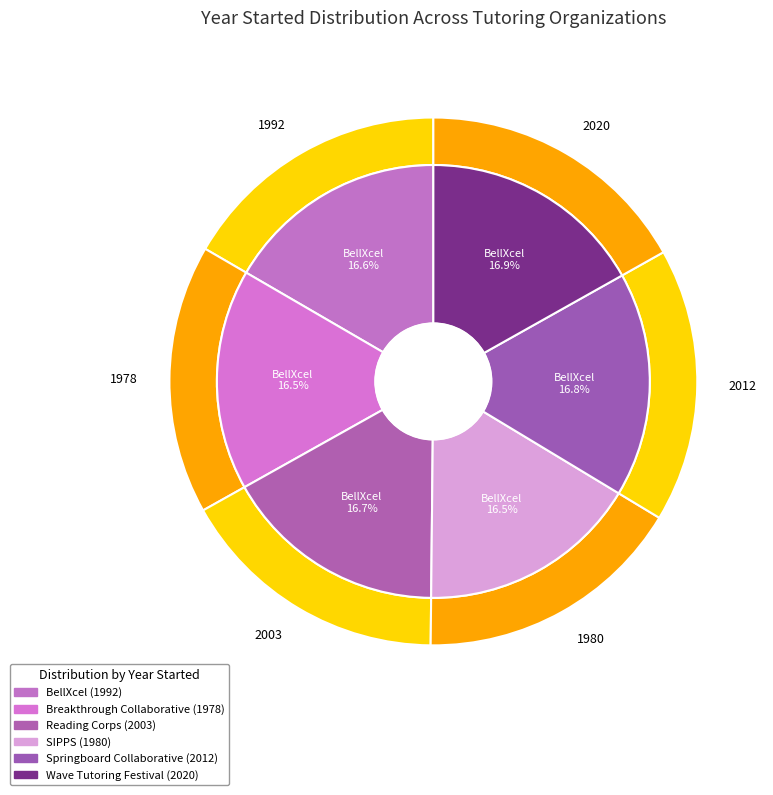

Is there any slice that represents more than half of the pie?

No